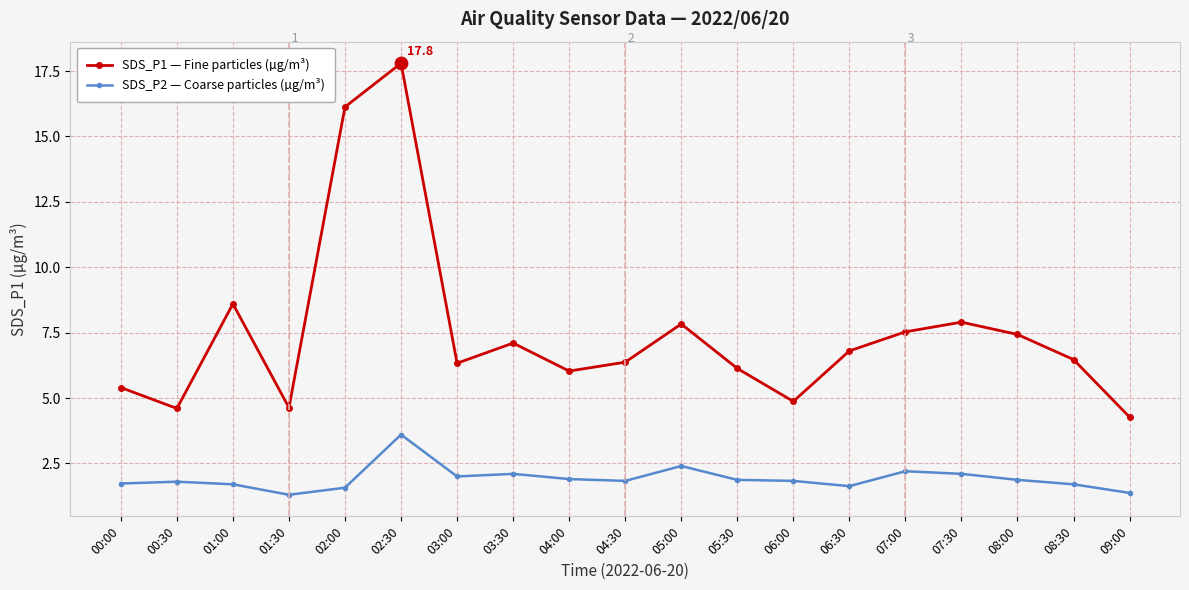

At how many categories does at least one series exceed 3?

19